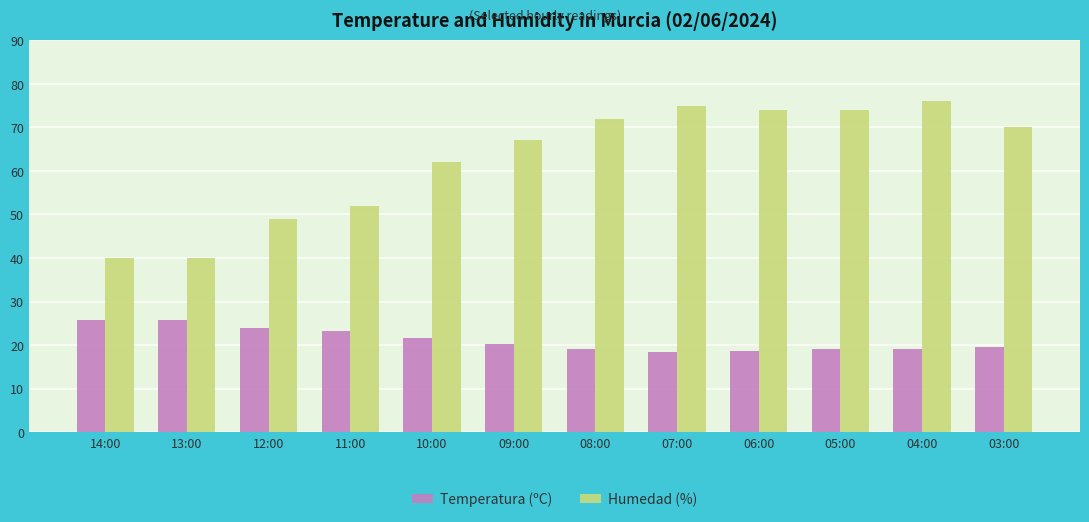

What are all the series names shown in the legend?

Temperatura (ºC), Humedad (%)